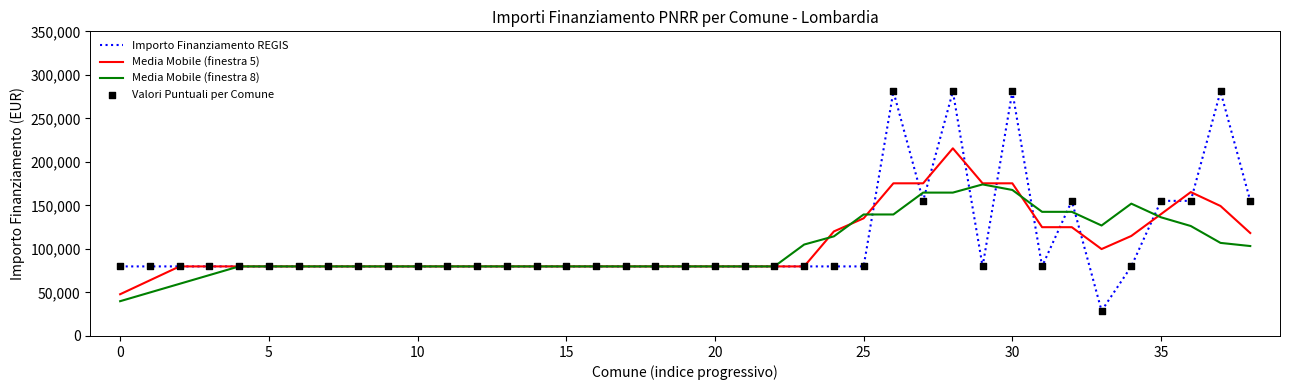

Which series has the largest range (max minus min)?

Importo Finanziamento REGIS